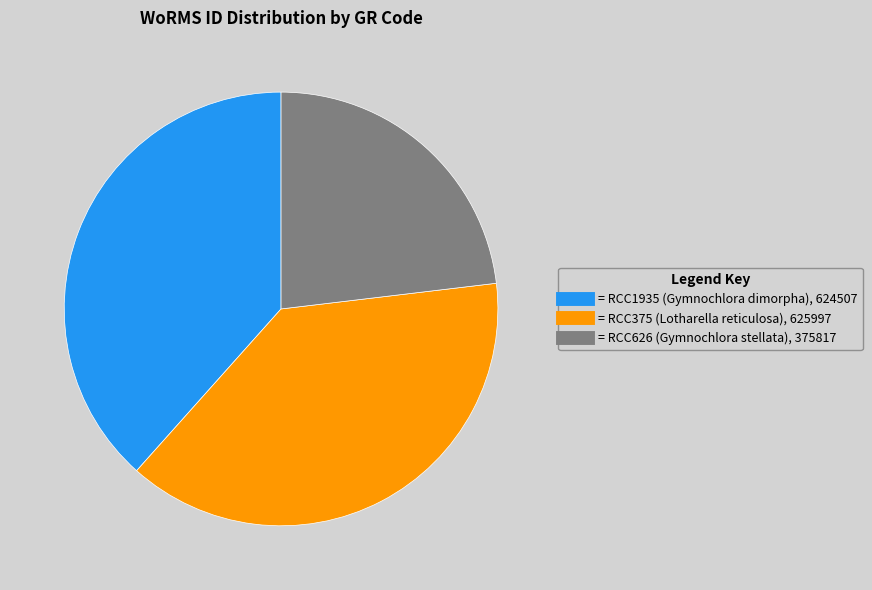

Count the number of slices in the pie.

3